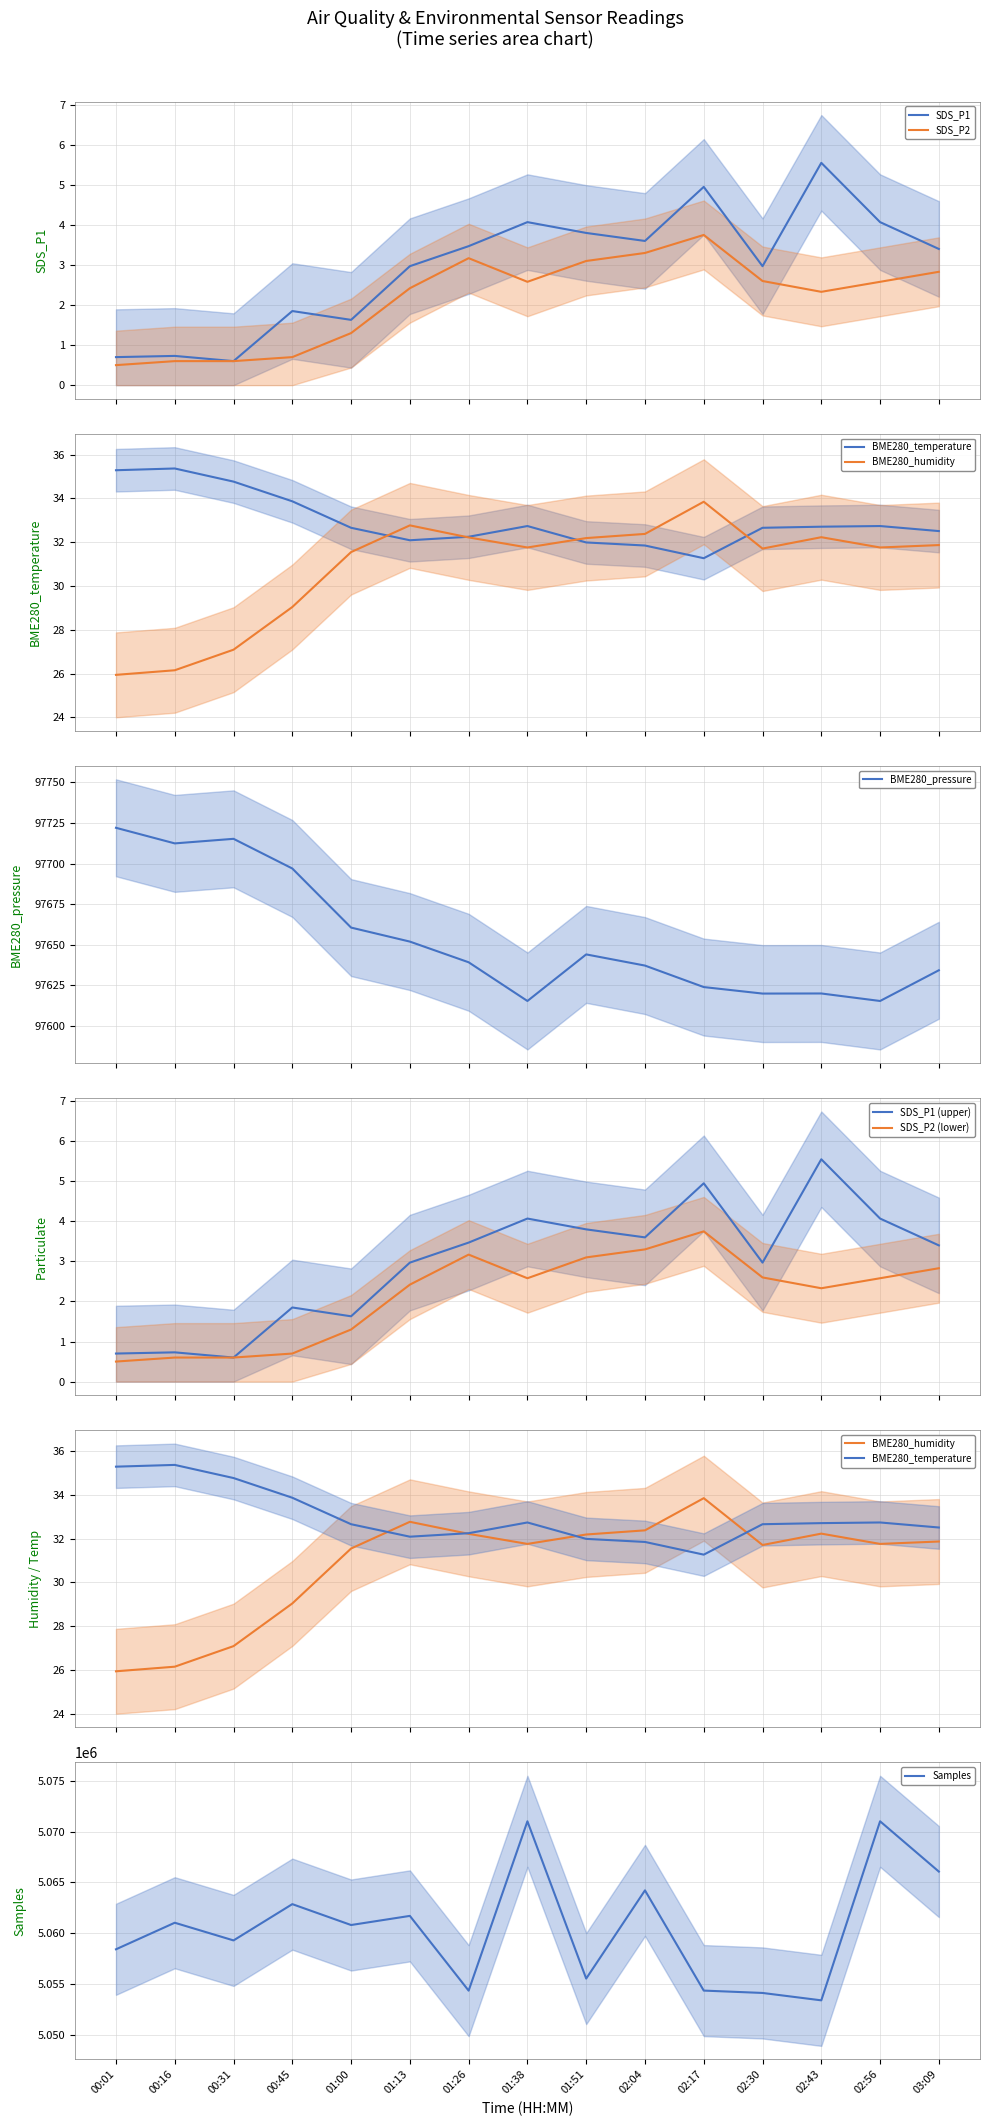

Which series has the largest range (max minus min)?

Samples